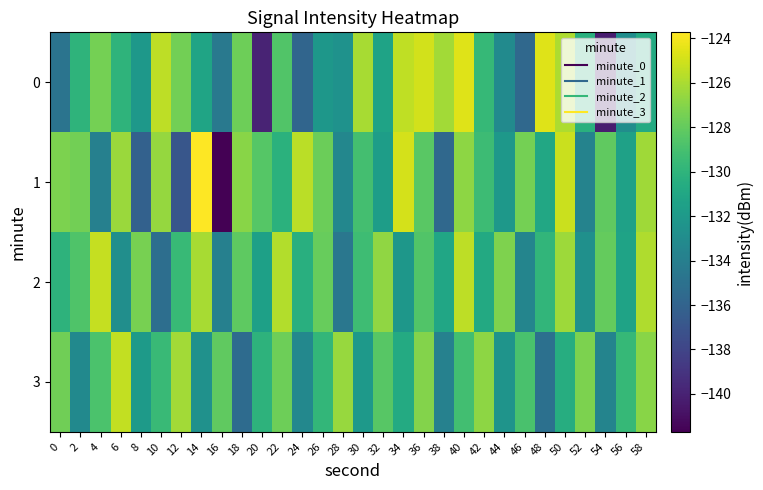

What is the maximum value shown in the chart?

-123.7